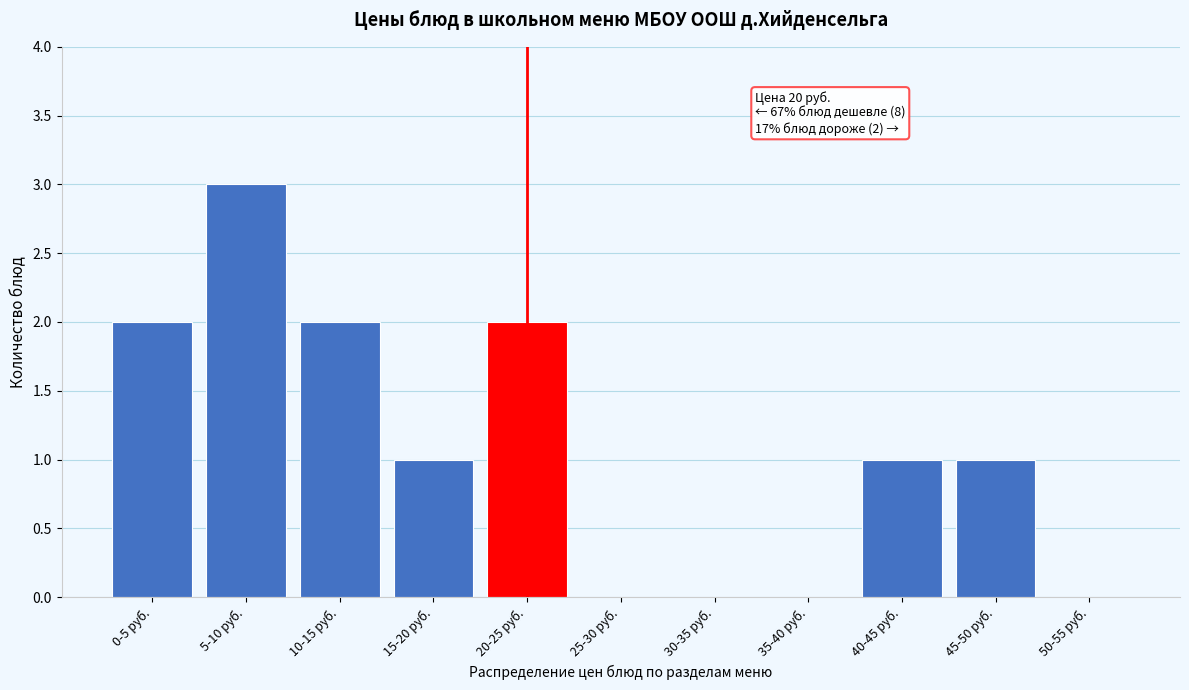

Reading left to right, what are all the values shown in this chart?

0-5 руб.=2	5-10 руб.=3	10-15 руб.=2	15-20 руб.=1	20-25 руб.=2	25-30 руб.=0	30-35 руб.=0	35-40 руб.=0	40-45 руб.=1	45-50 руб.=1	50-55 руб.=0